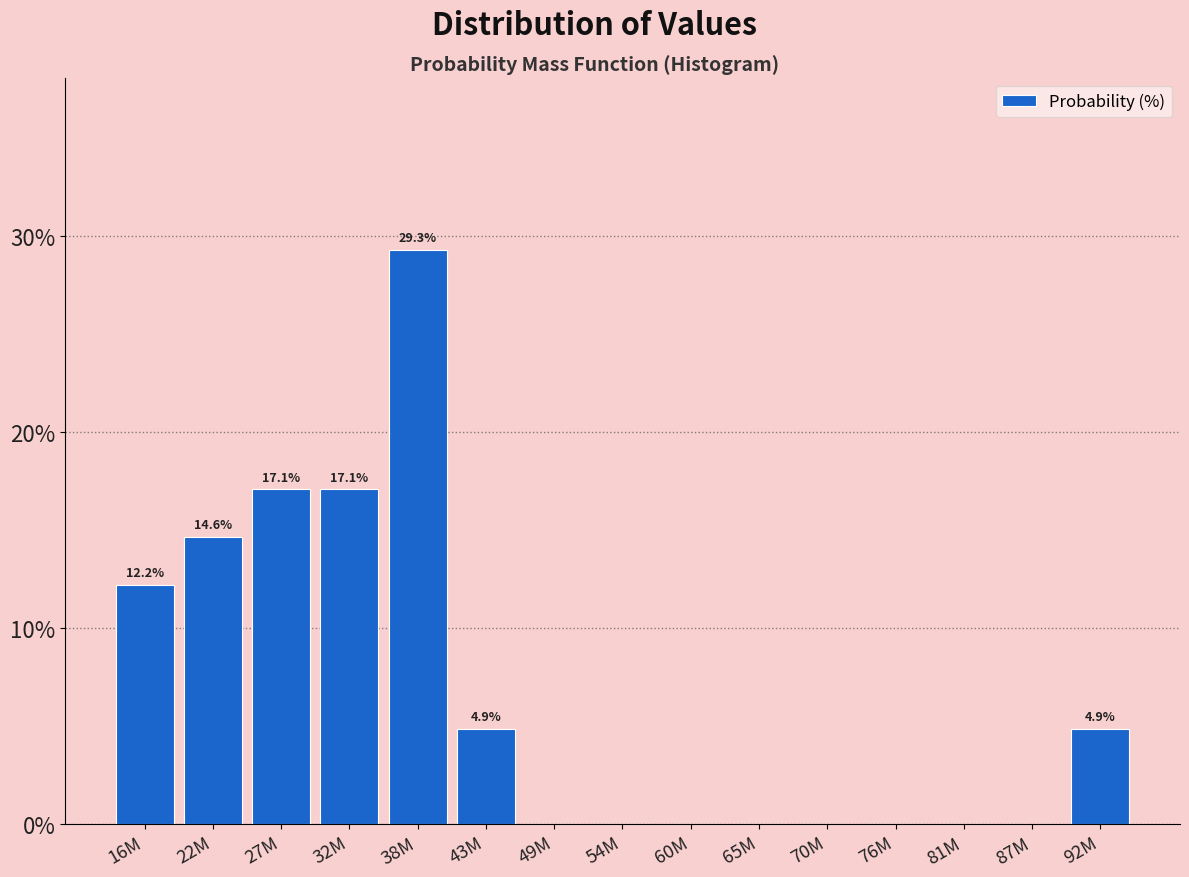

Reading left to right, transcribe all the data shown in this chart.

16M=12.2	22M=14.6	27M=17.1	32M=17.1	38M=29.3	43M=4.9	49M=0.0	54M=0.0	60M=0.0	65M=0.0	70M=0.0	76M=0.0	81M=0.0	87M=0.0	92M=4.9